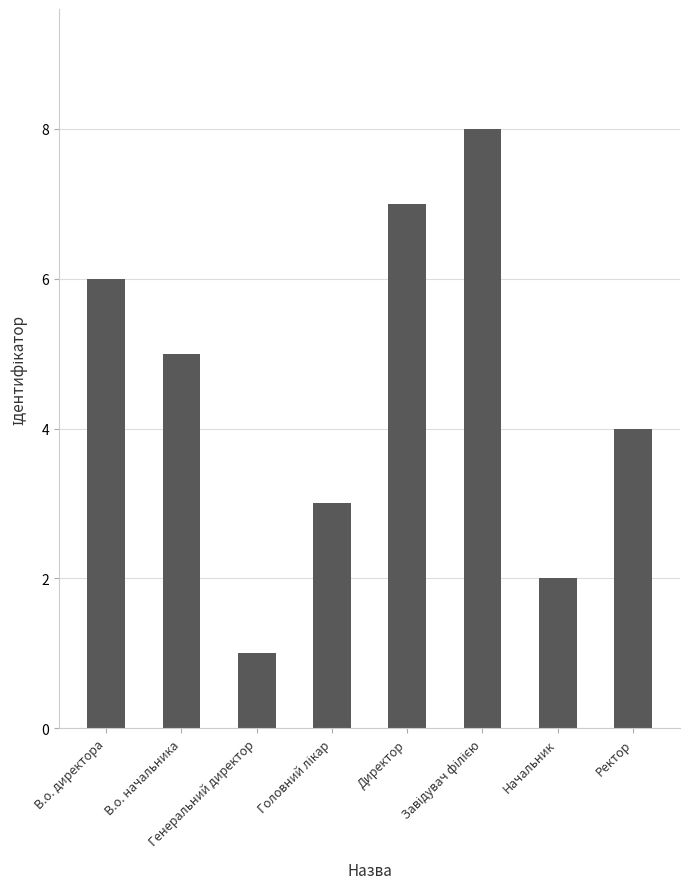

What is the sum of all values?

36